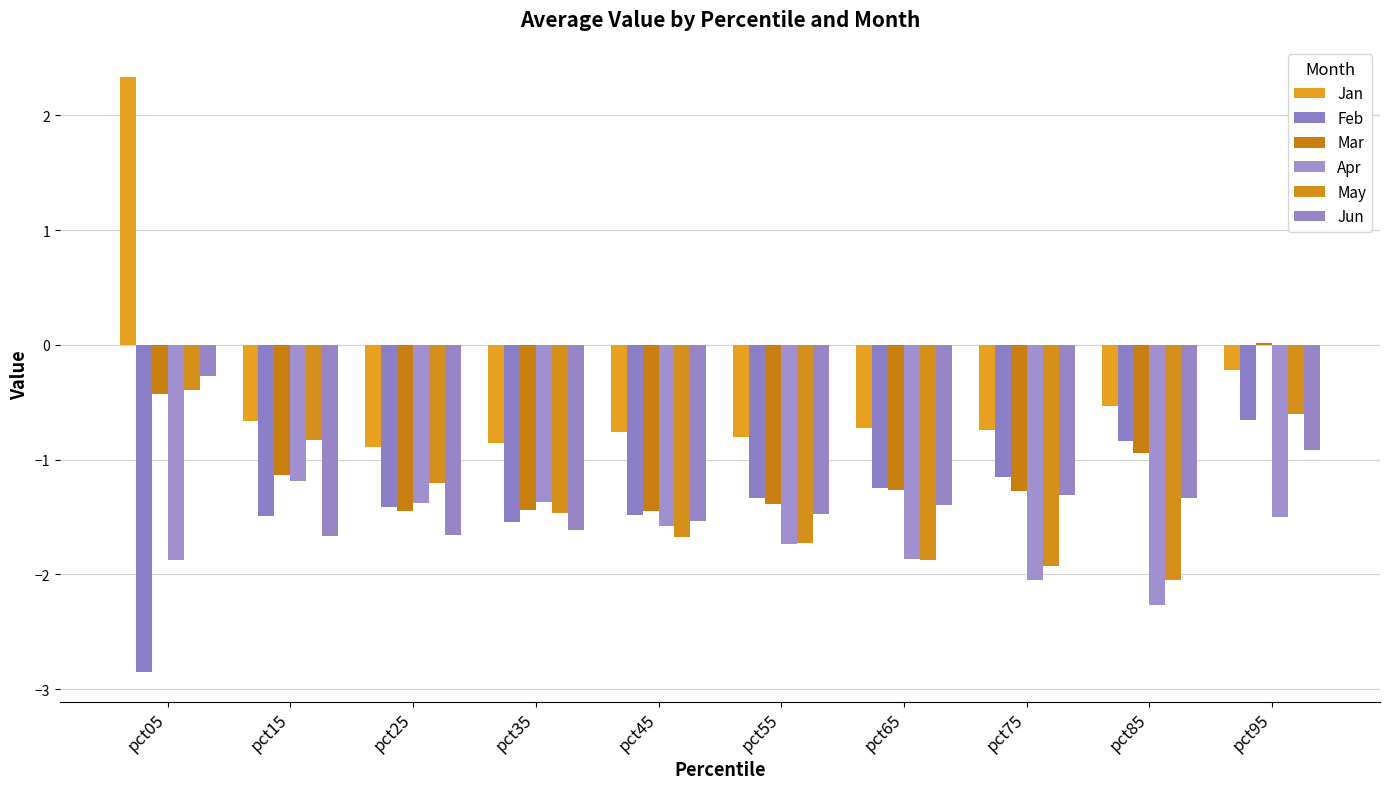

At which category does the chart reach its peak across all series?

pct05